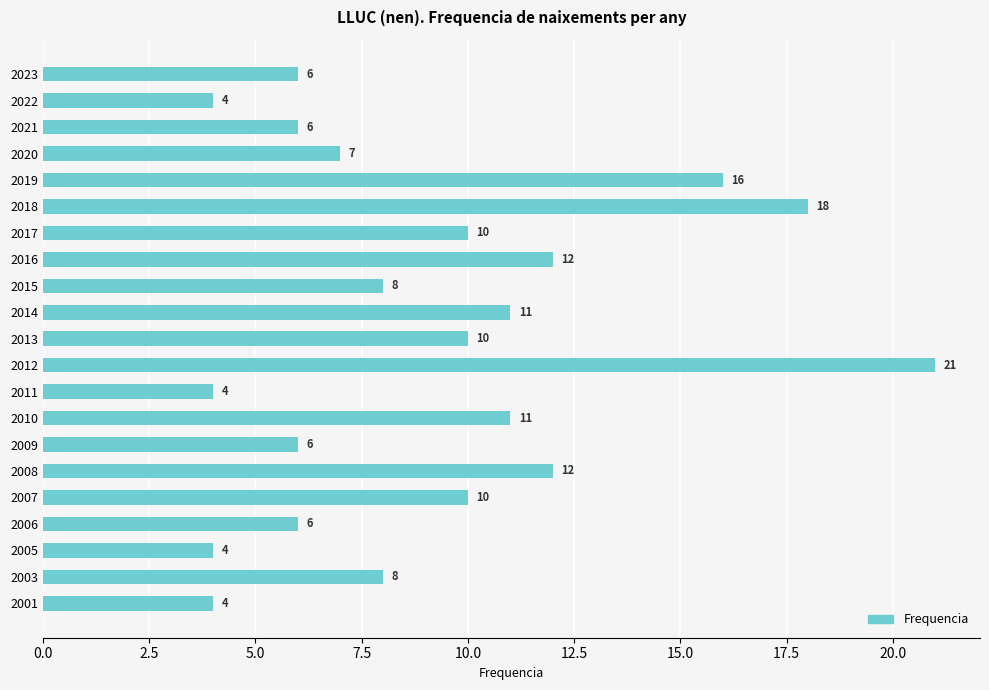

What is the sum of all values?

194